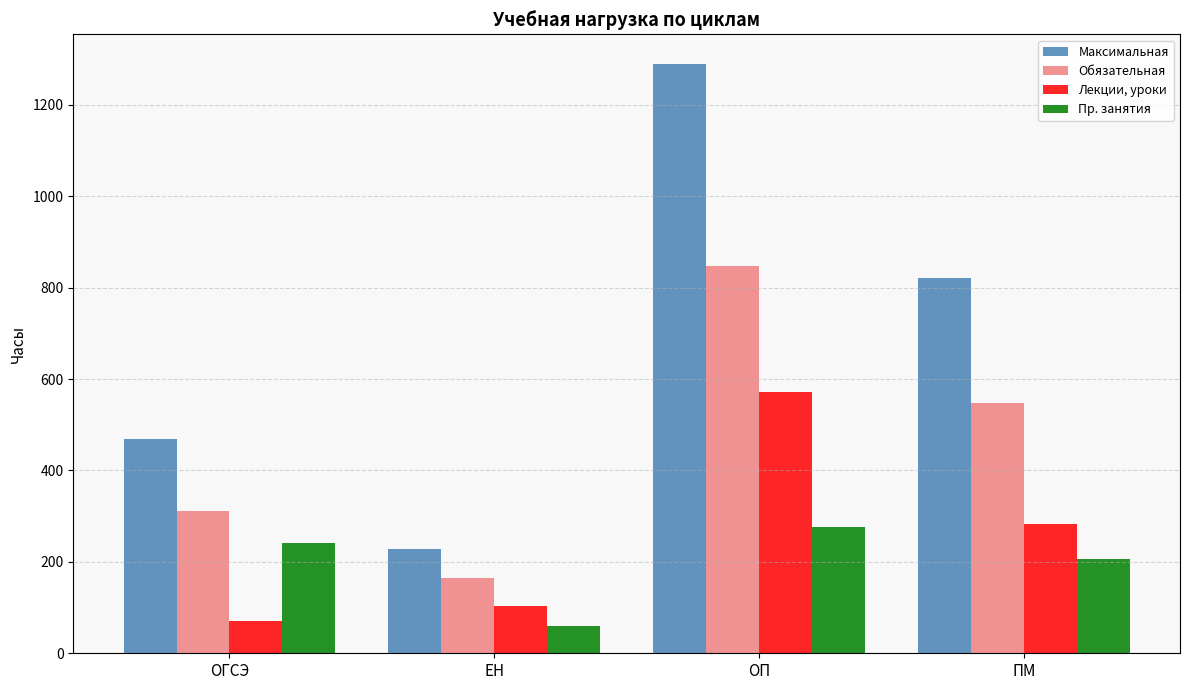

At how many categories does at least one series exceed 562?

2